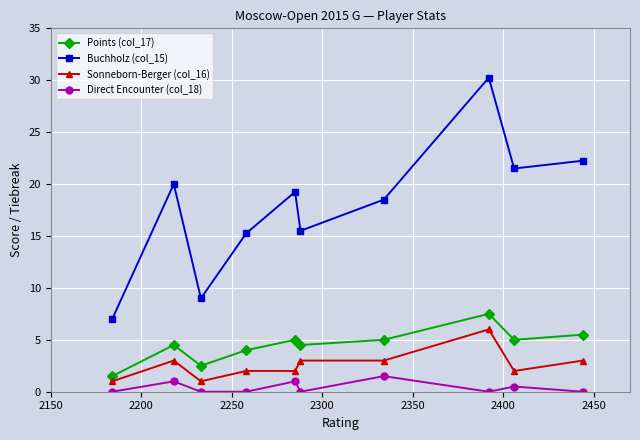

True or false: Buchholz (col_15) and Direct Encounter (col_18) cross at least once.

False